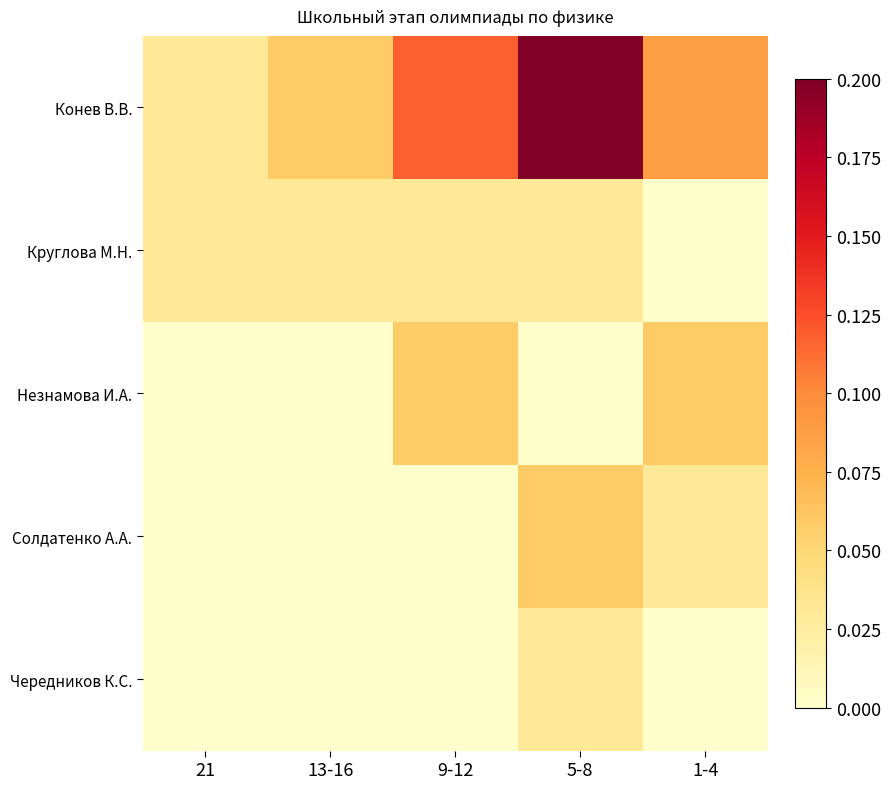

Count the number of categories in the chart.

5